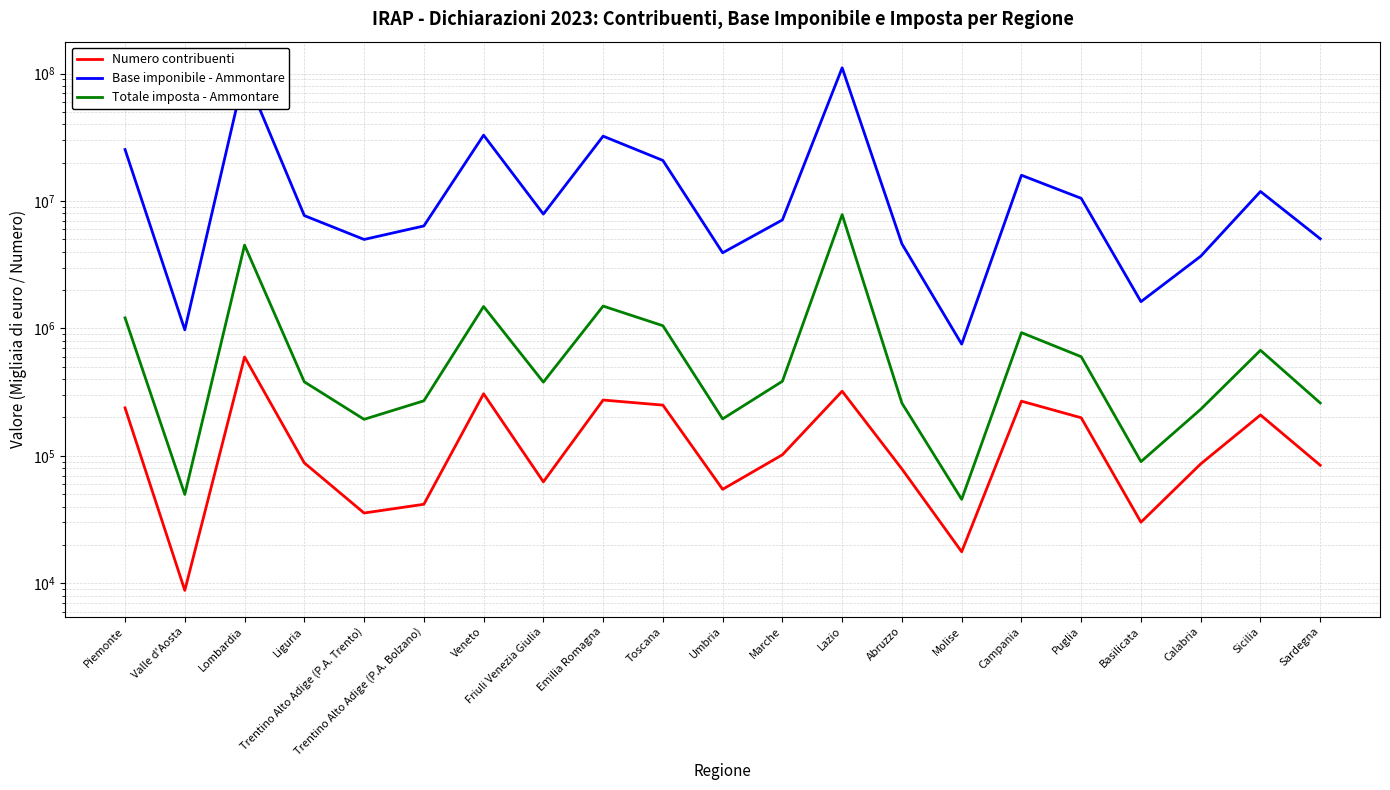

What is the sum of the Base imponibile - Ammontare values at Molise and Basilicata?

2374800